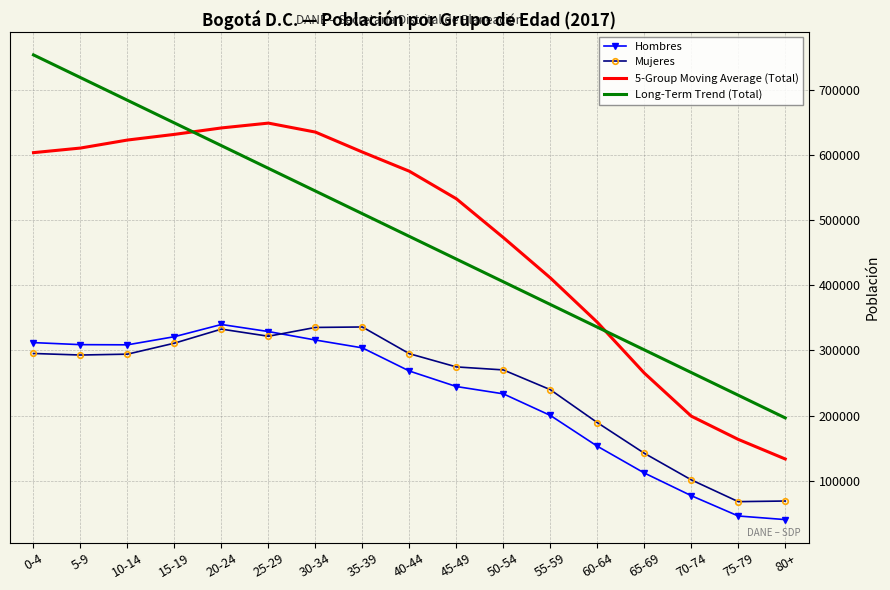

What is the spread (max minus min) of values at 30-34?

319658.4